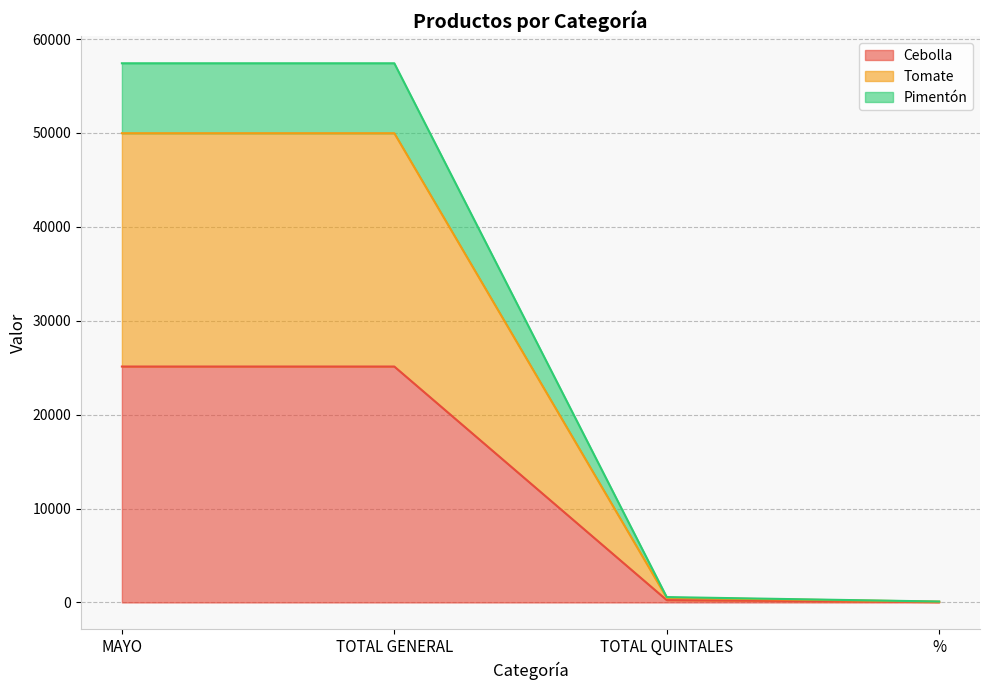

What value does the Pimentón series have at TOTAL QUINTALES, to the nearest 100?

600